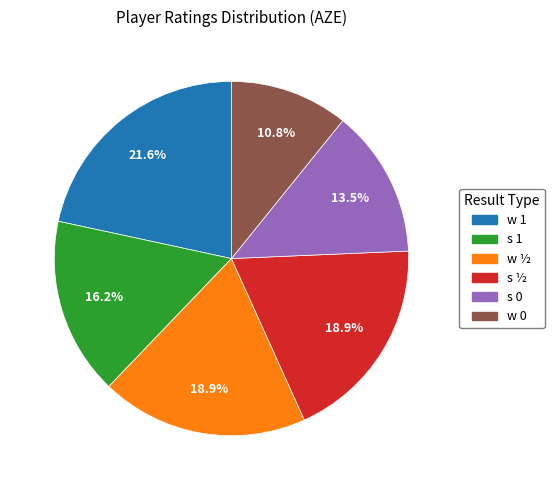

Combined, what portion of the pie is w ½ and w 0?

29.7%